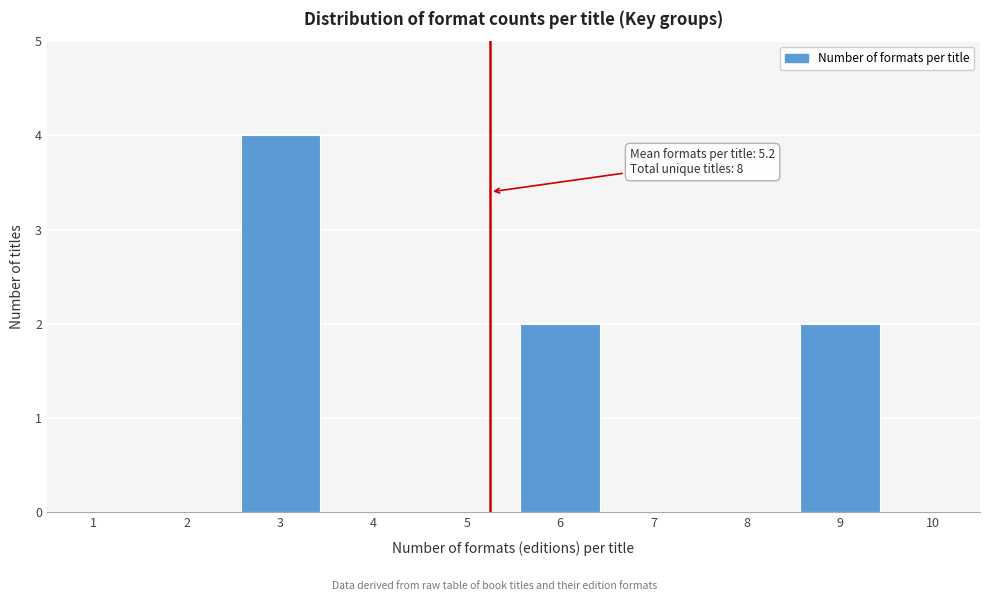

Which range on the x-axis has the tallest bar?

2.5 to 3.5